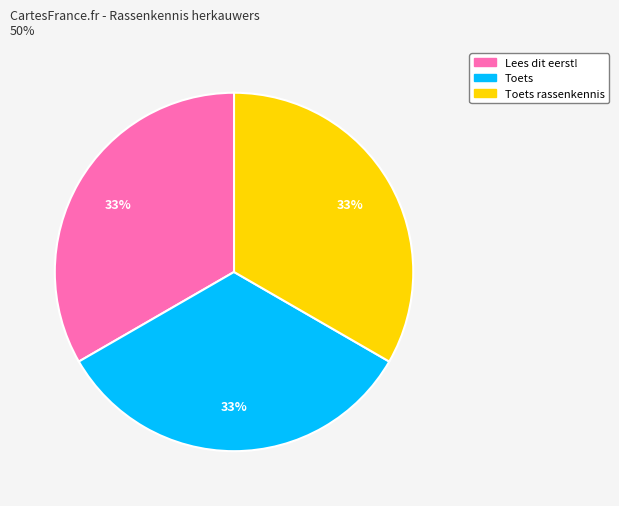

Is there any slice that represents more than half of the pie?

No